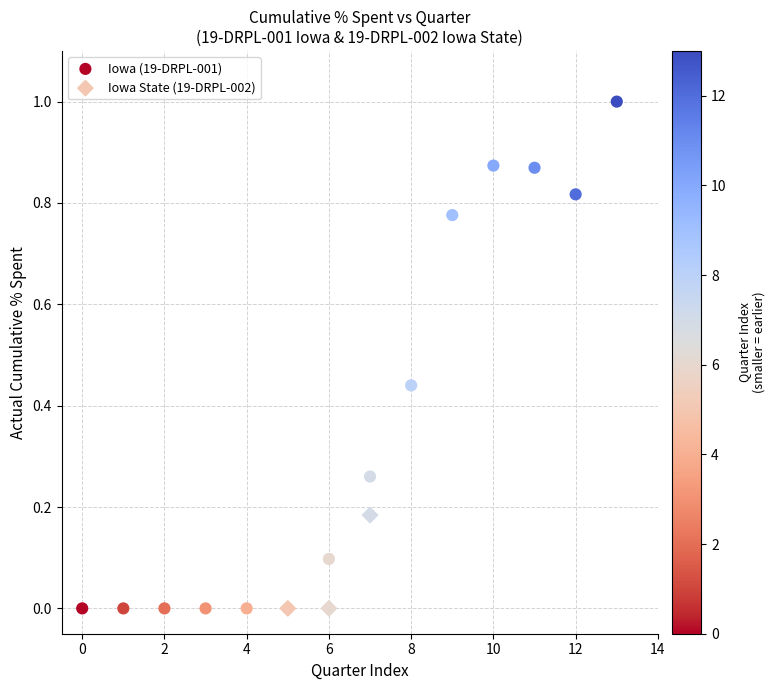

Which series contains the highest Y value?

Iowa (19-DRPL-001)